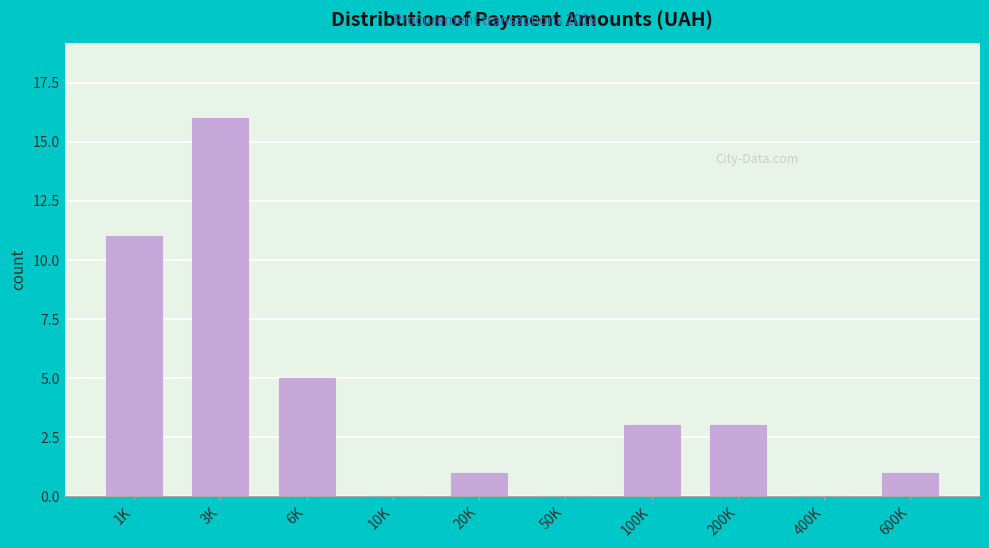

Reading left to right, list all the values displayed in this chart.

1K=11	3K=16	6K=5	10K=0	20K=1	50K=0	100K=3	200K=3	400K=0	600K=1